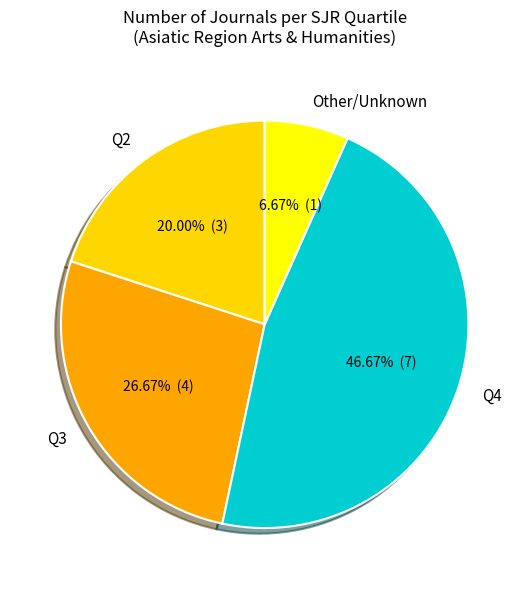

What percentage is NOT represented by Q3?

73.3%